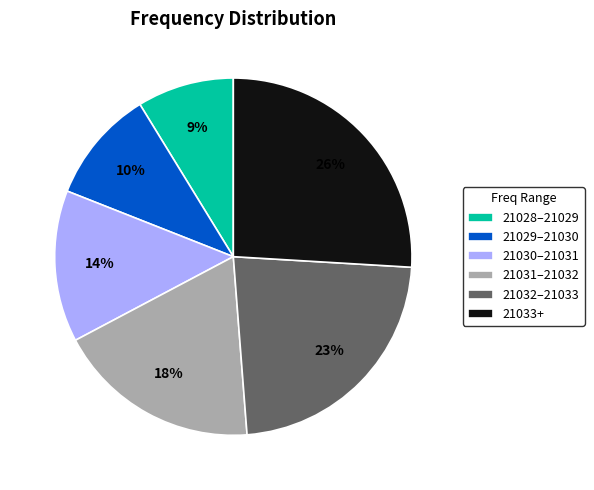

Is it true that 21032–21033 is 23% of the pie?

True